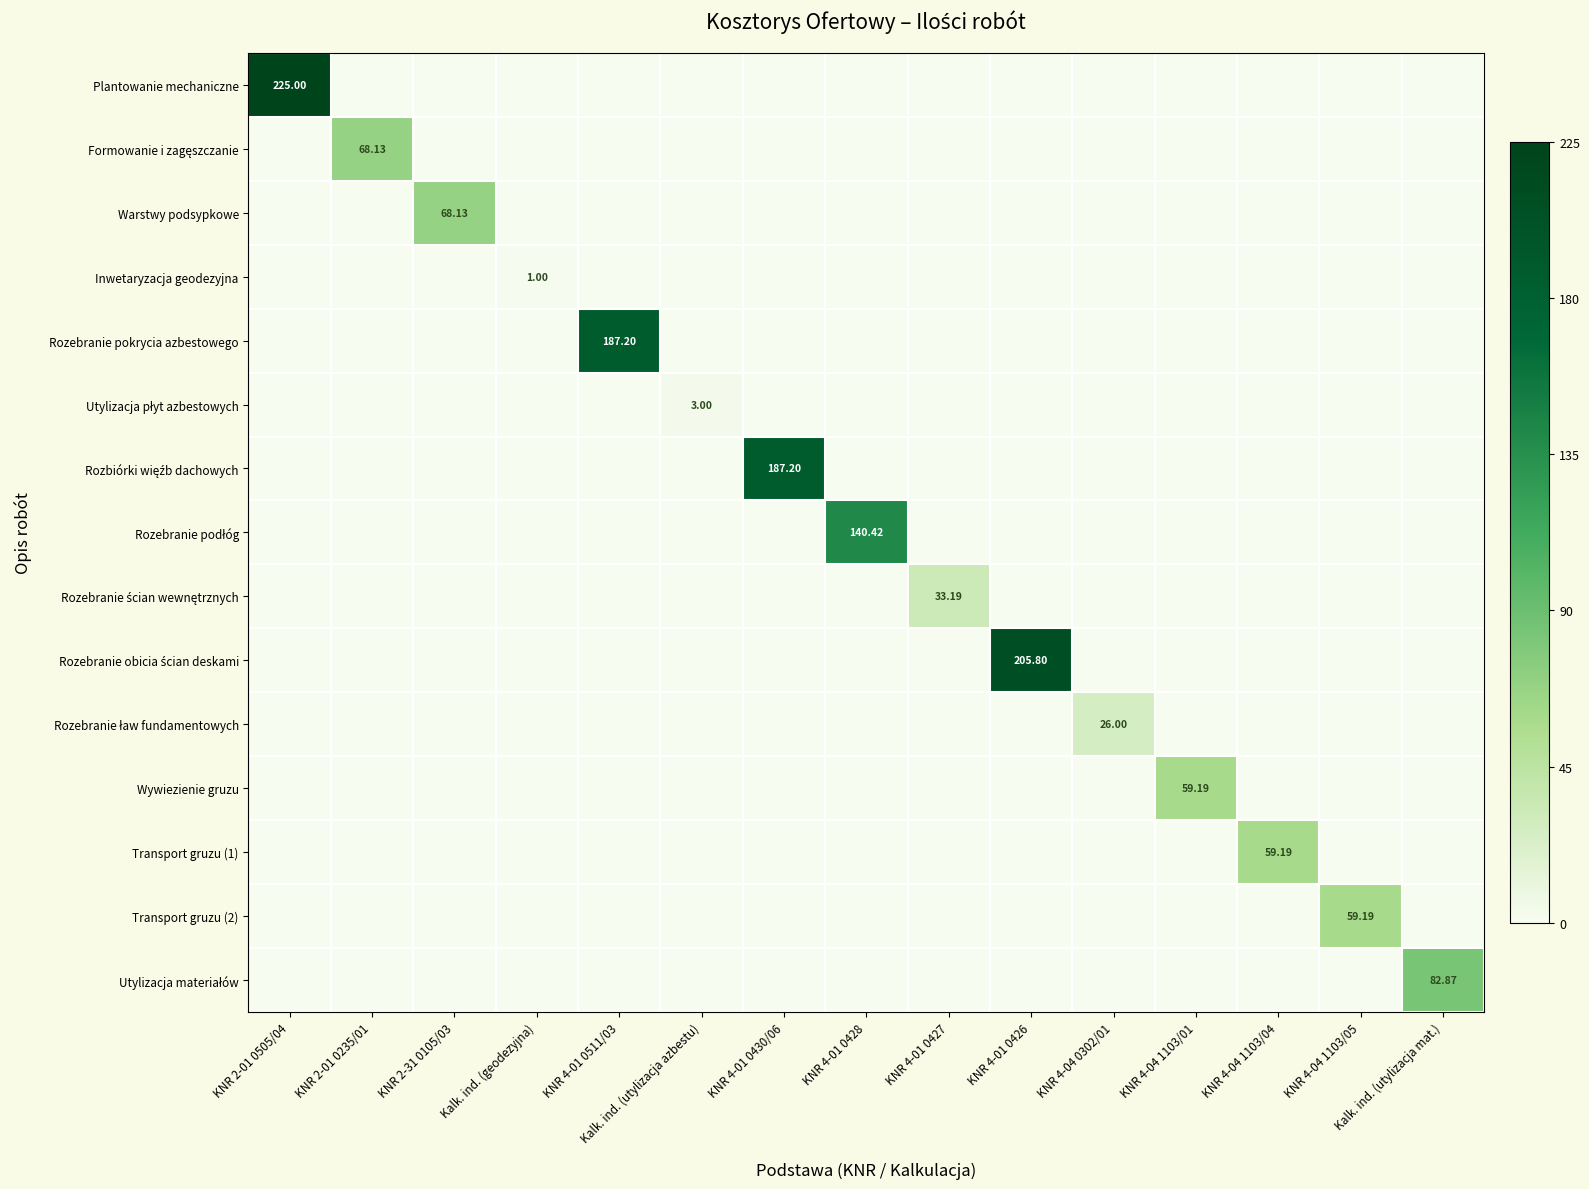

Which has a higher value, KNR 4-01 0426 or KNR 4-01 0430/06?

KNR 4-01 0426